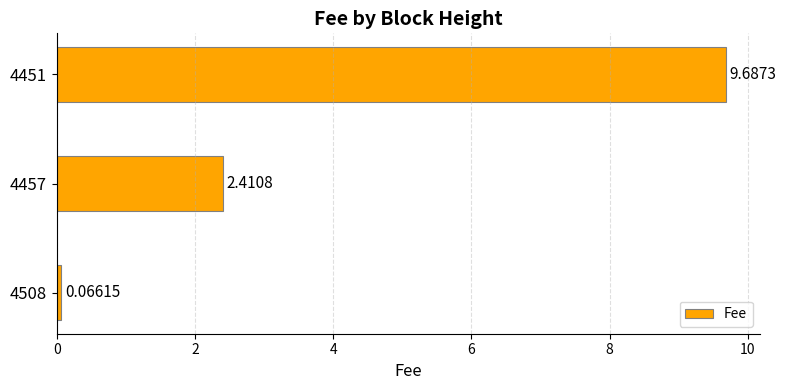

What is the sum of all values?

12.2